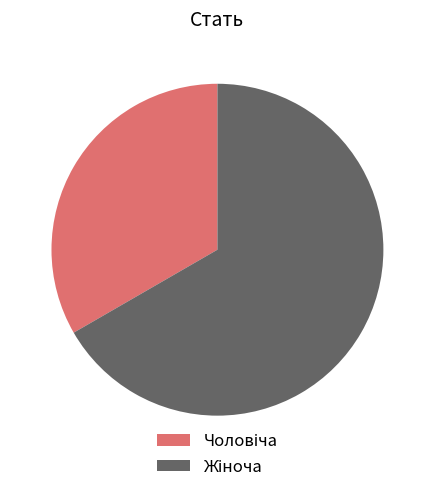

Does any single category account for the majority?

Yes